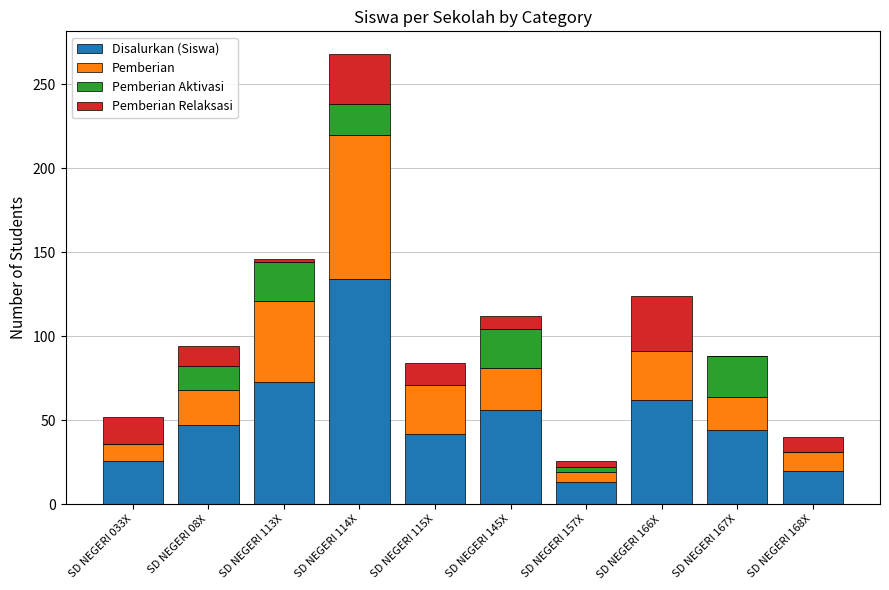

What are all the series names shown in the legend?

Disalurkan (Siswa), Pemberian, Pemberian Aktivasi, Pemberian Relaksasi